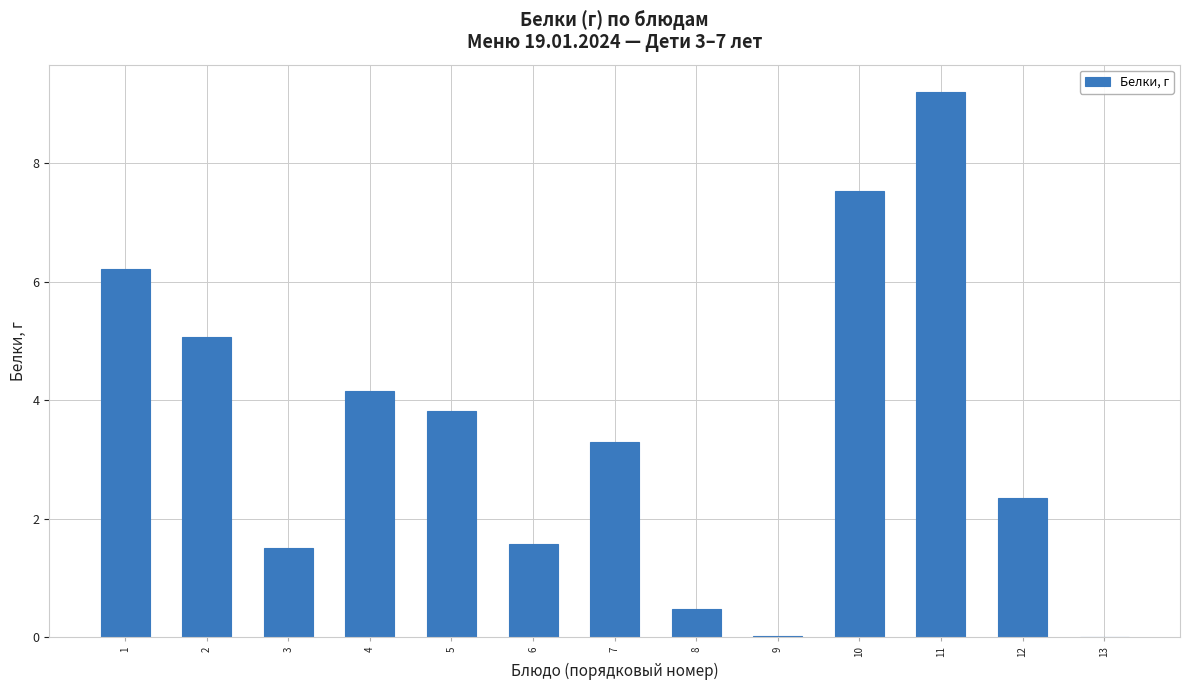

What value does the data have at 7?

3.3